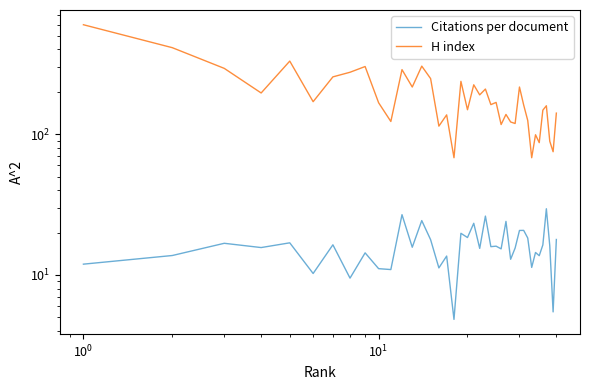

List the series in order of their overall mean, highest first.

H index, Citations per document